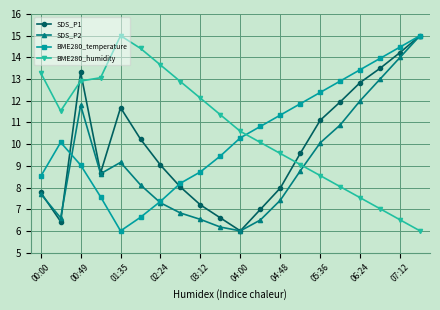

In SDS_P1, how many points are higher than both neighbors (excluding endpoints)?

2